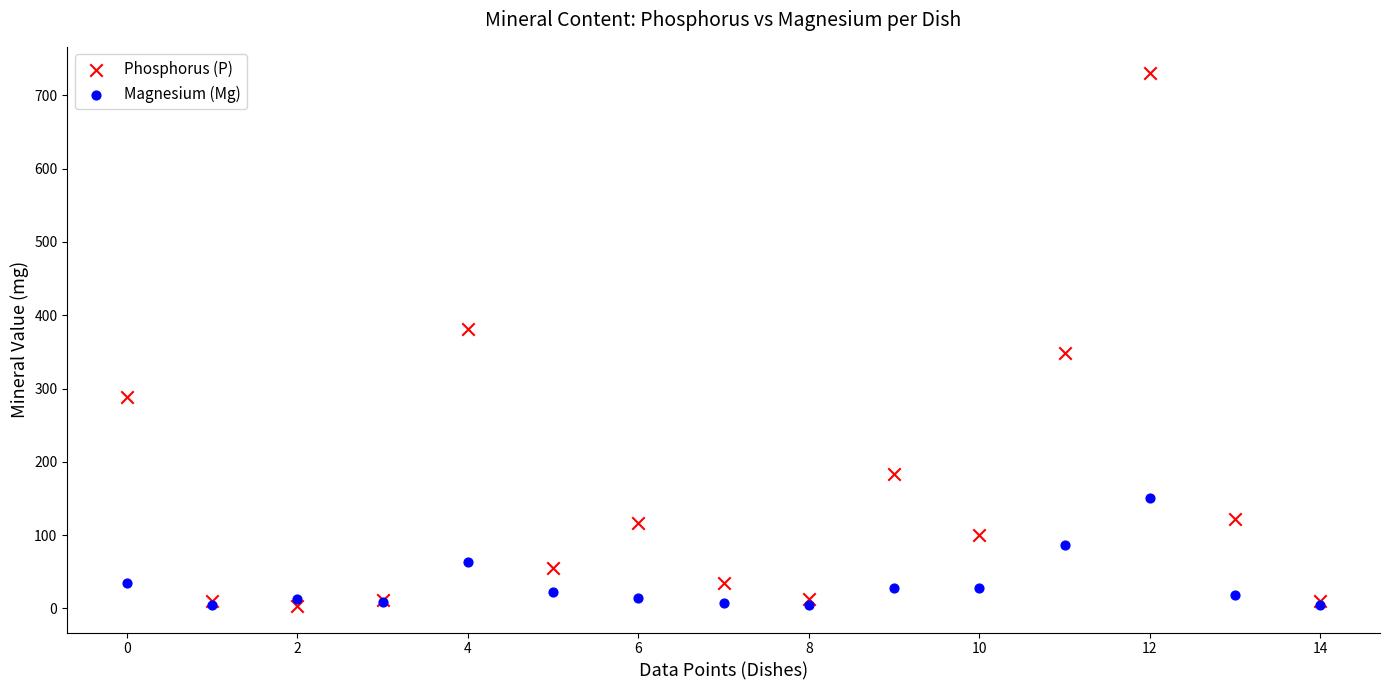

Which series has the widest spread of Y values?

Phosphorus (P)